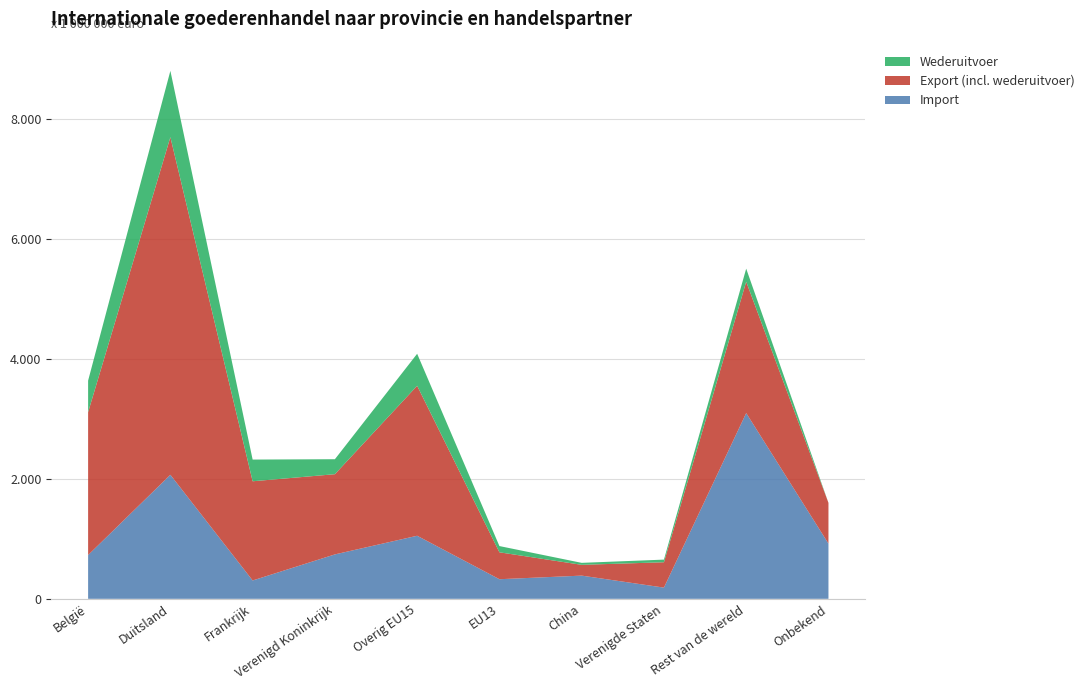

Does the chart have visible grid lines?

Yes